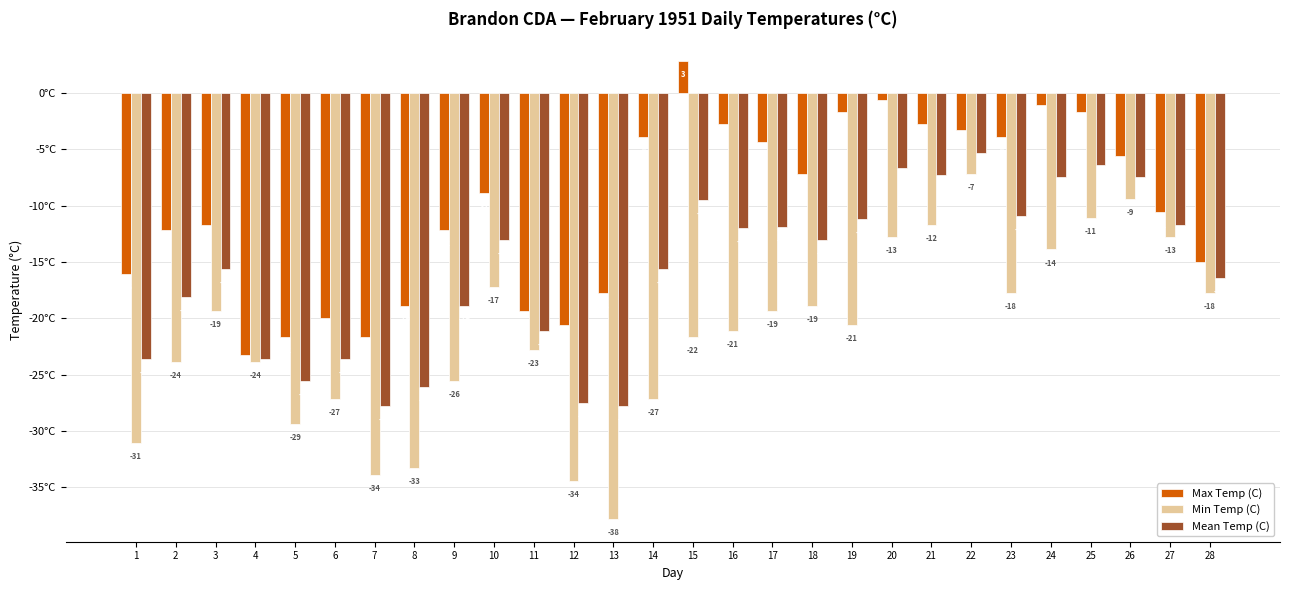

What is the value of the Max Temp (C) bar at the 26th from the left?

-5.6